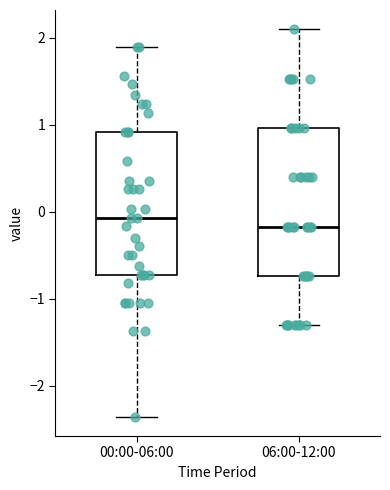

Which box's median line is the lowest?

06:00-12:00